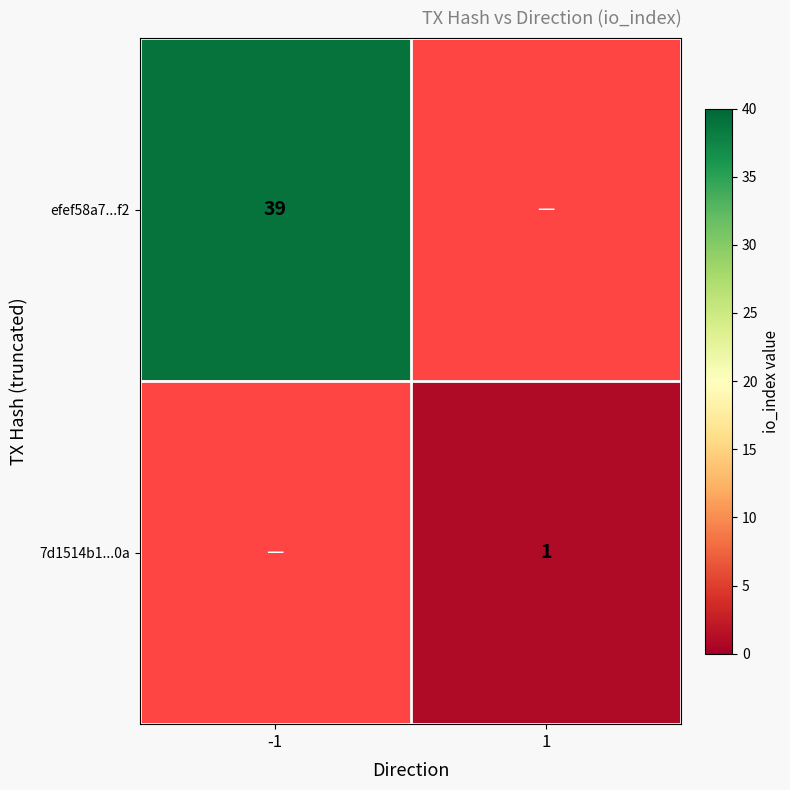

How many series are shown in this chart?

2